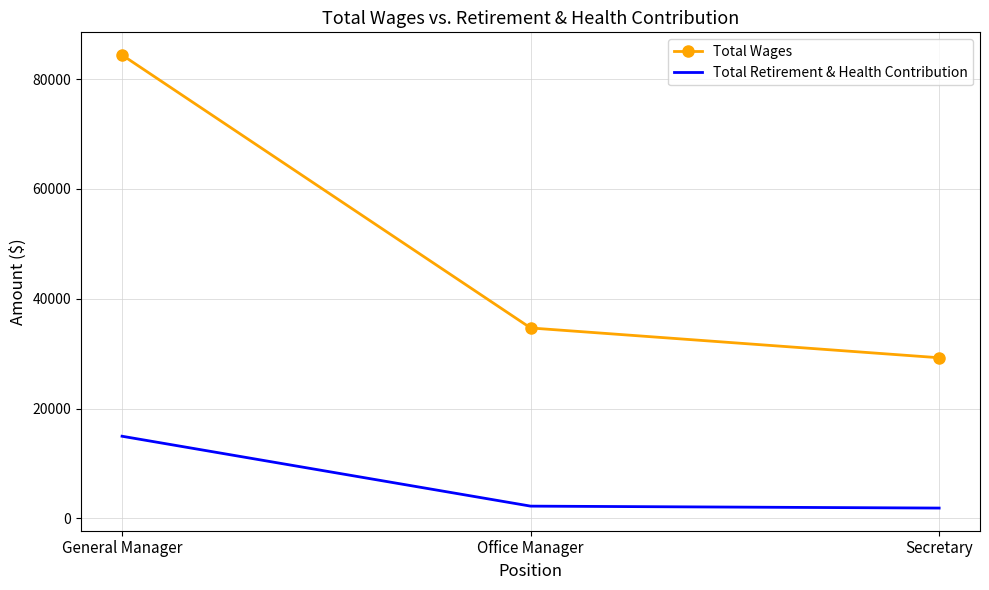

Is the value of Total Wages at General Manager greater than the value of Total Retirement & Health Contribution at Office Manager?

Yes